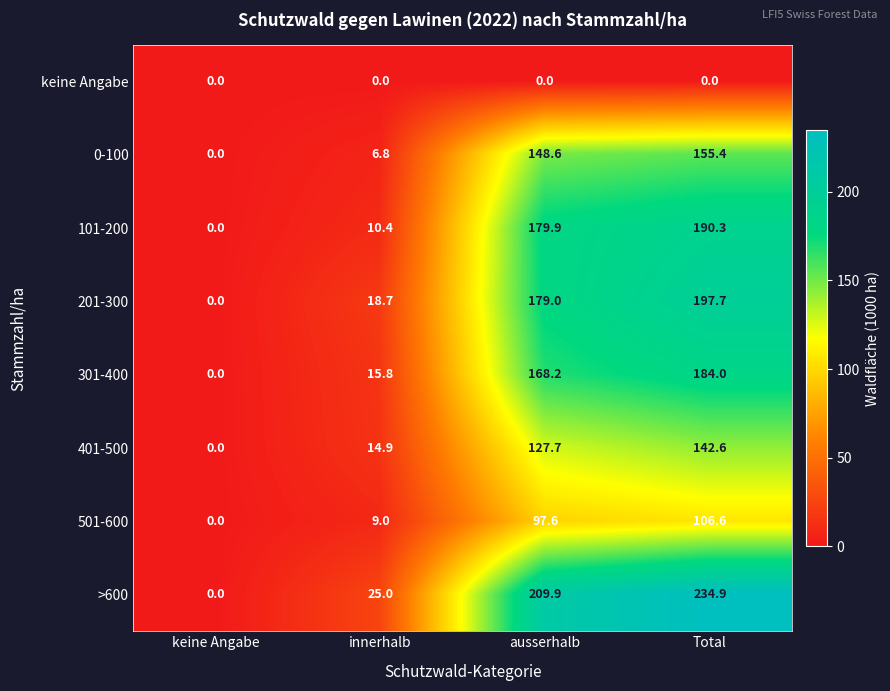

How many values in the 201-300 series are below 179?

2